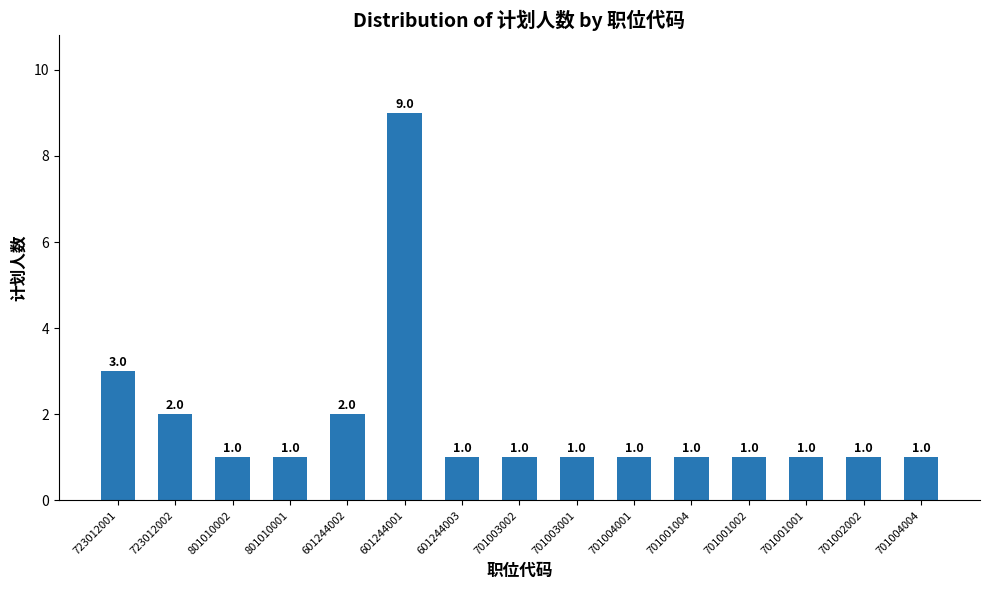

What is the sum of the values at 601244002 and 701001004?

3